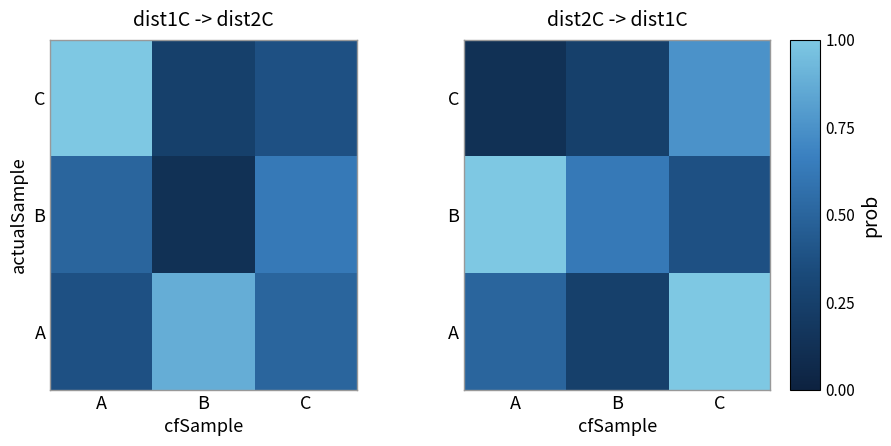

What is the average value of the C series?

0.4